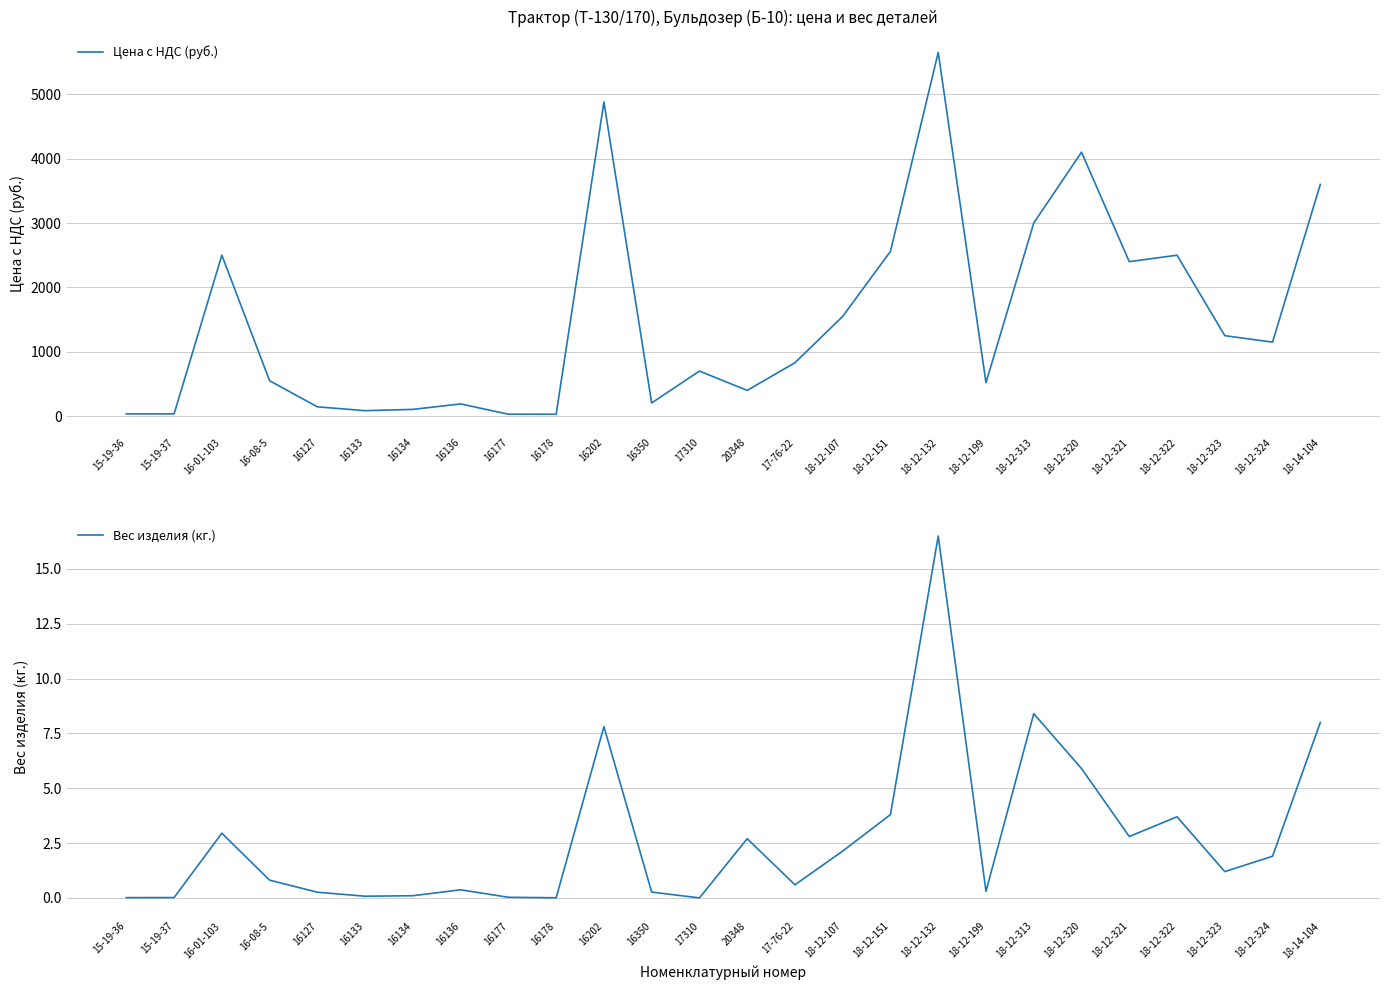

The Цена с НДС (руб.) series shows 1150.0 at 18-12-324. True or false?

True